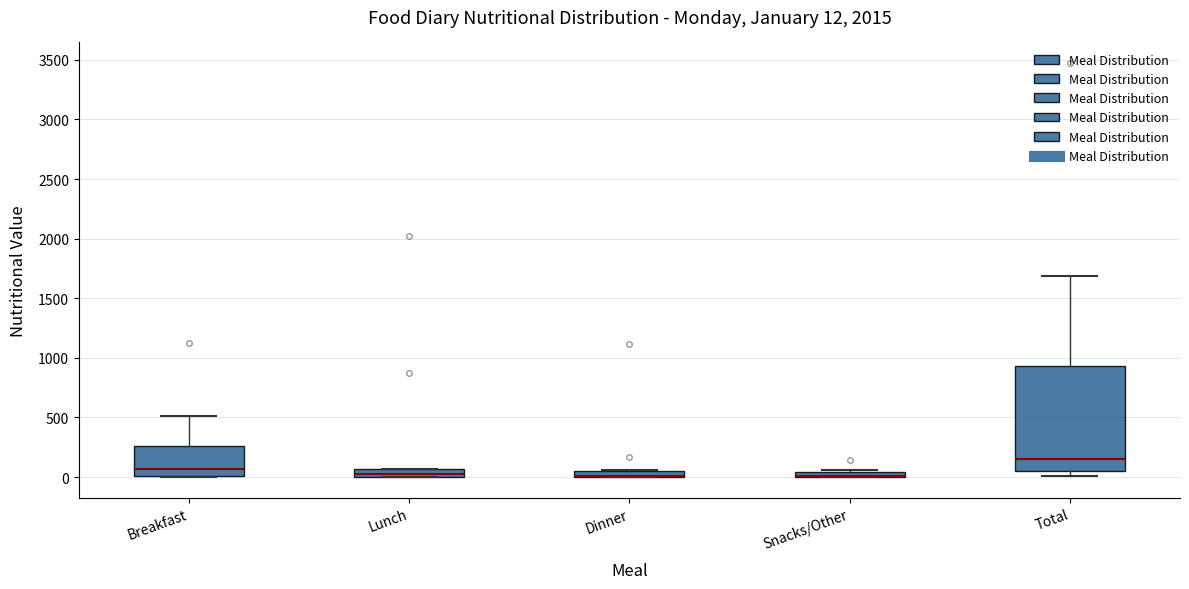

Which box is the tallest, from its lower edge to its upper edge?

Total